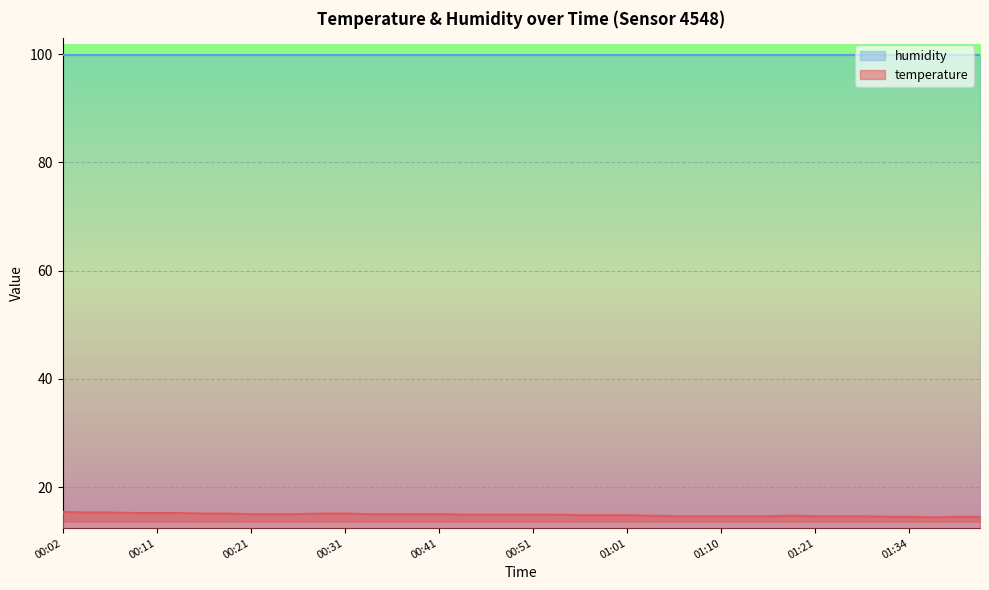

How many points are higher than both their immediate neighbors (excluding endpoints)?

1